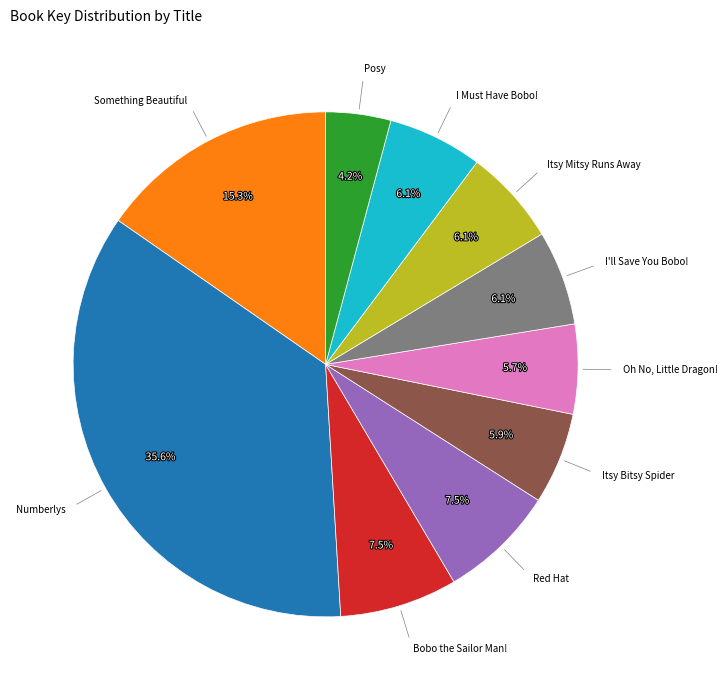

How many segments does this pie chart have?

10